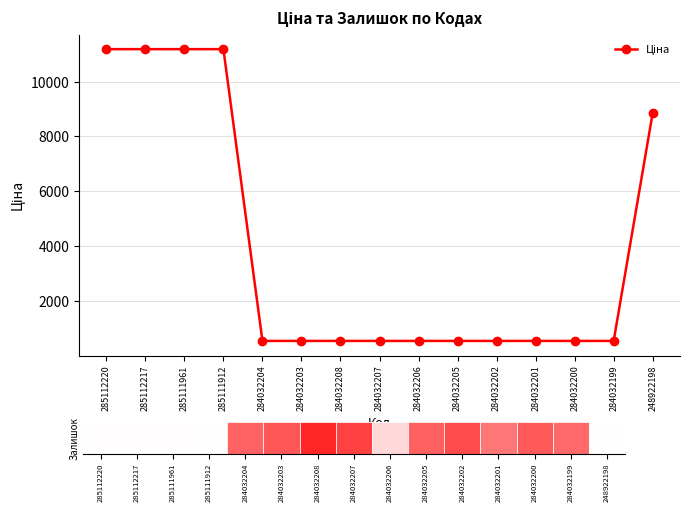

Between 285111912 and 284032208, which is larger?

285111912